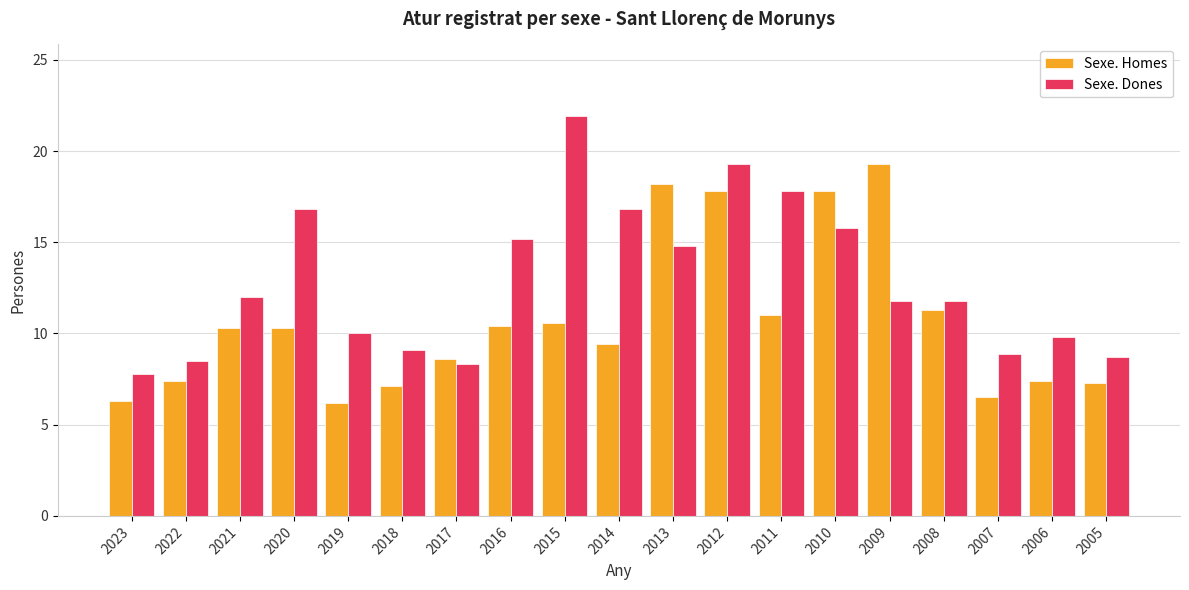

How many bars are there in total?

38